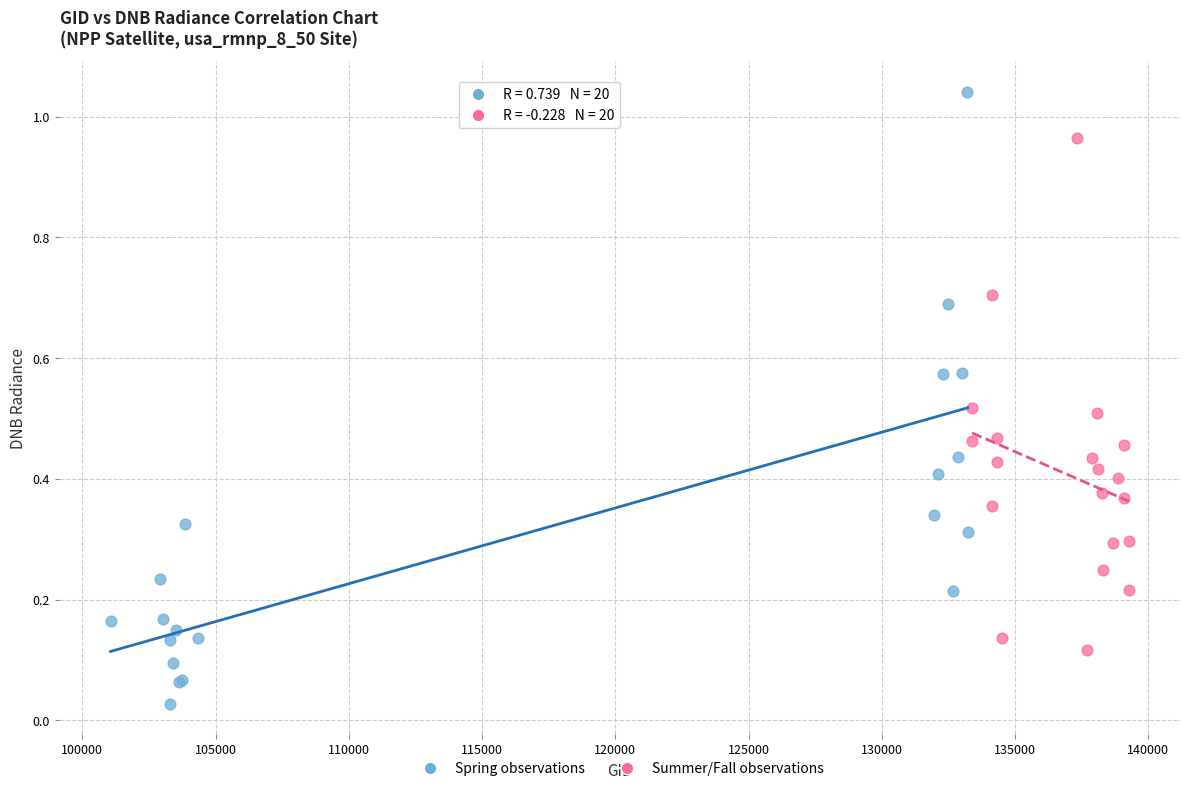

Which series contains the lowest Y value?

Spring observations